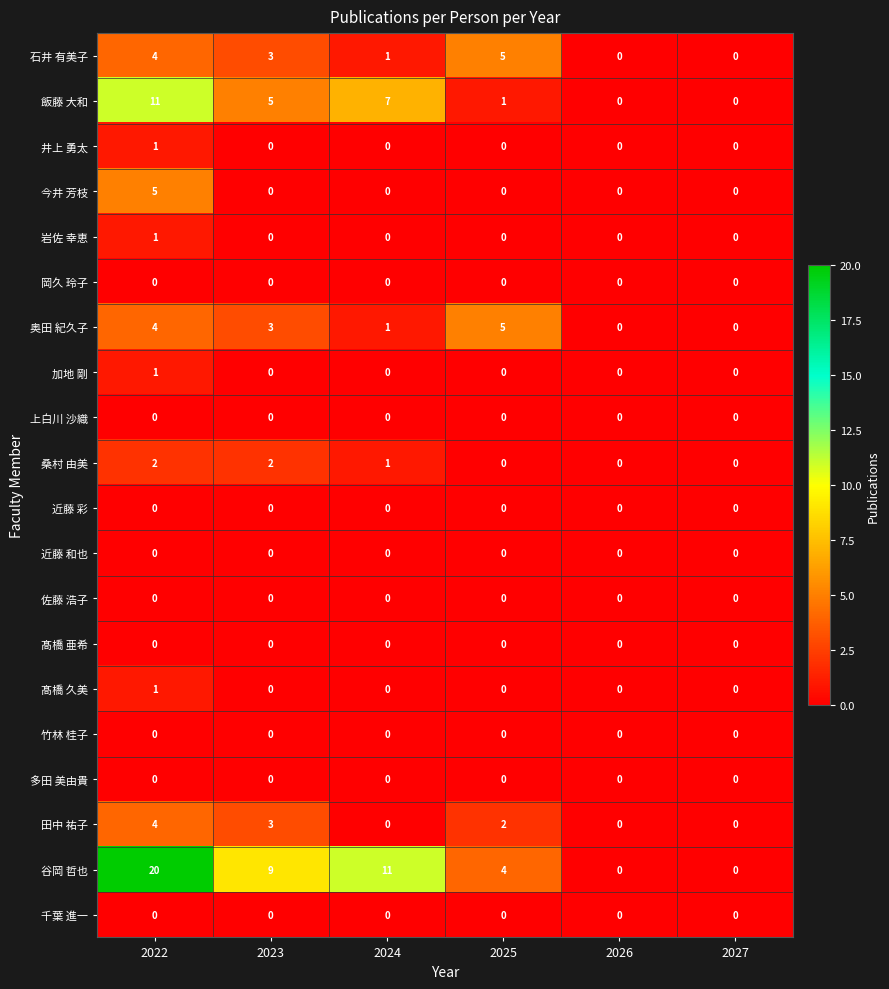

How many 奥田 紀久子 values are between 0 and 4?

5